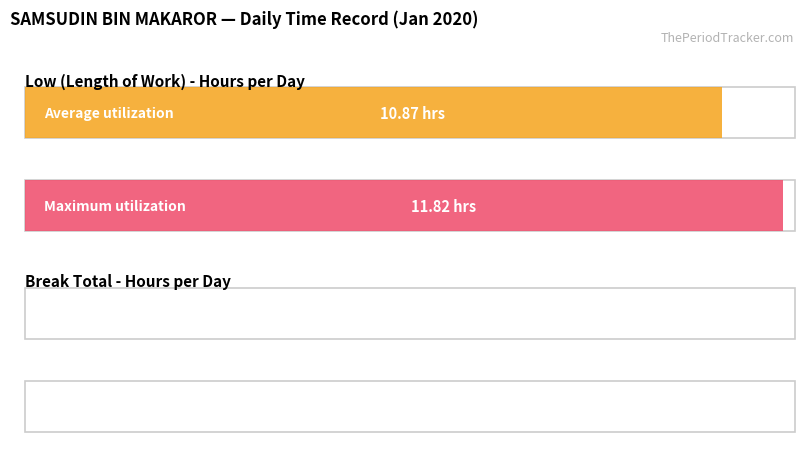

What is the maximum value shown in the chart?

11.8